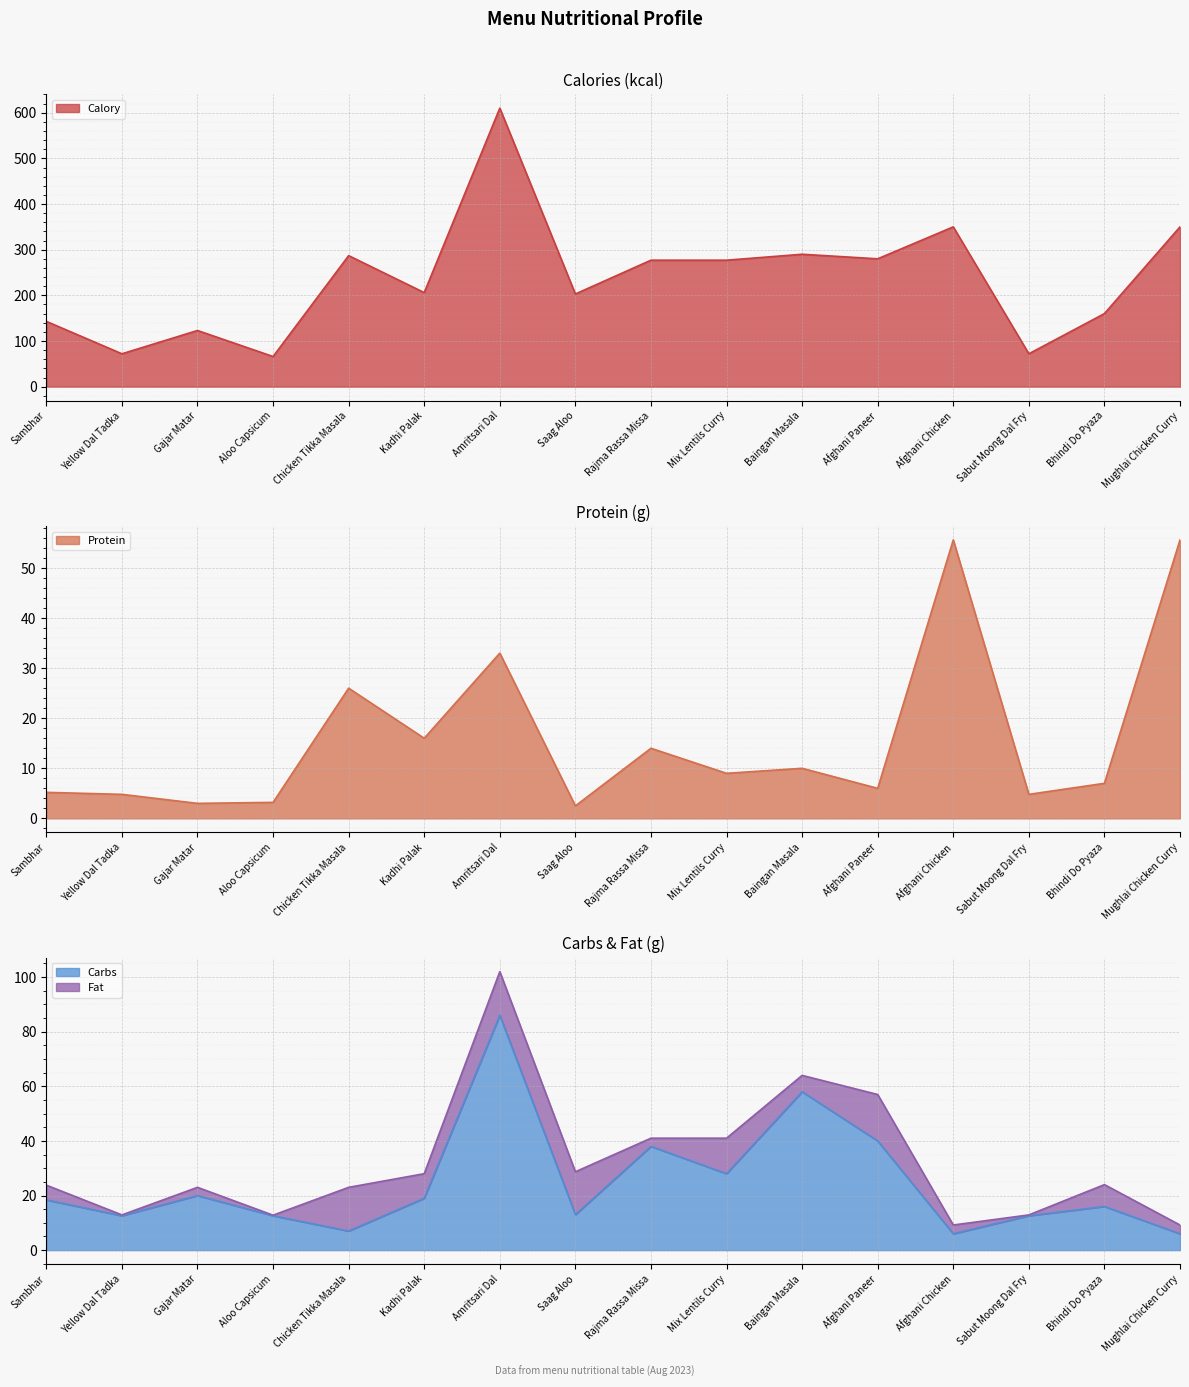

What value does the Calory series have at Sambhar?

143